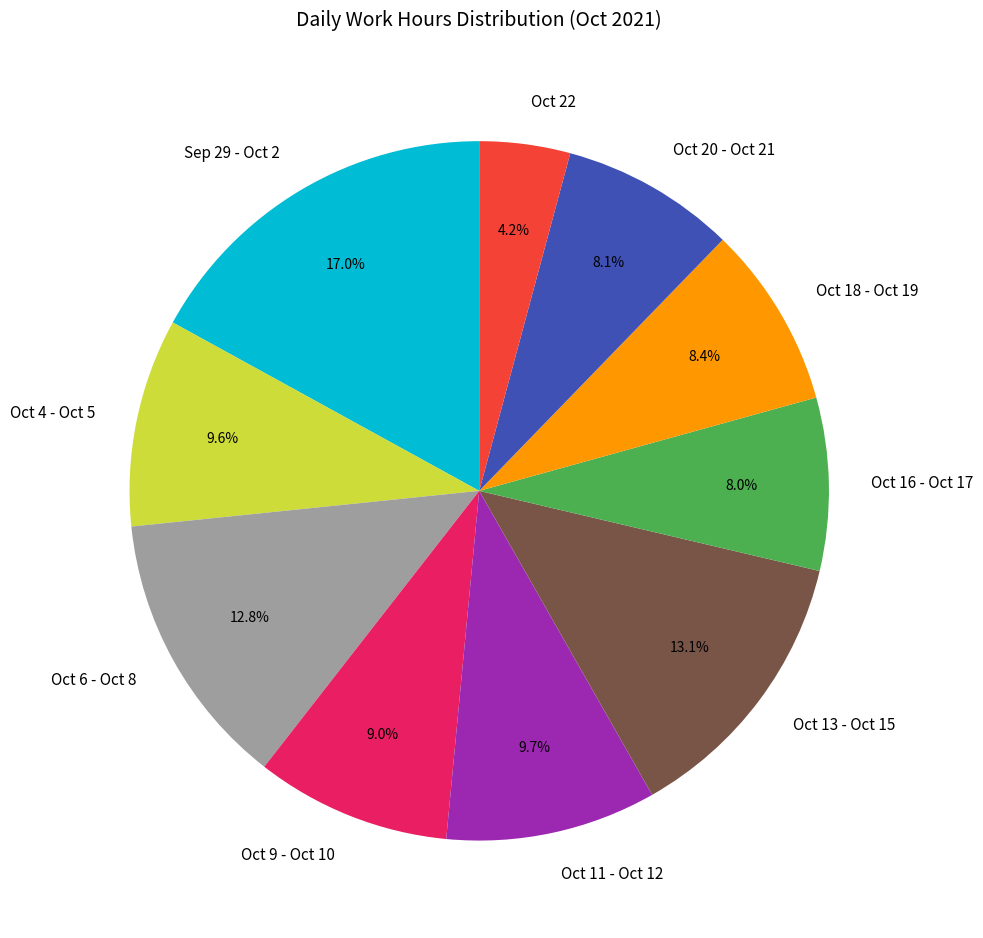

What is the smallest slice in the pie chart?

Oct 22